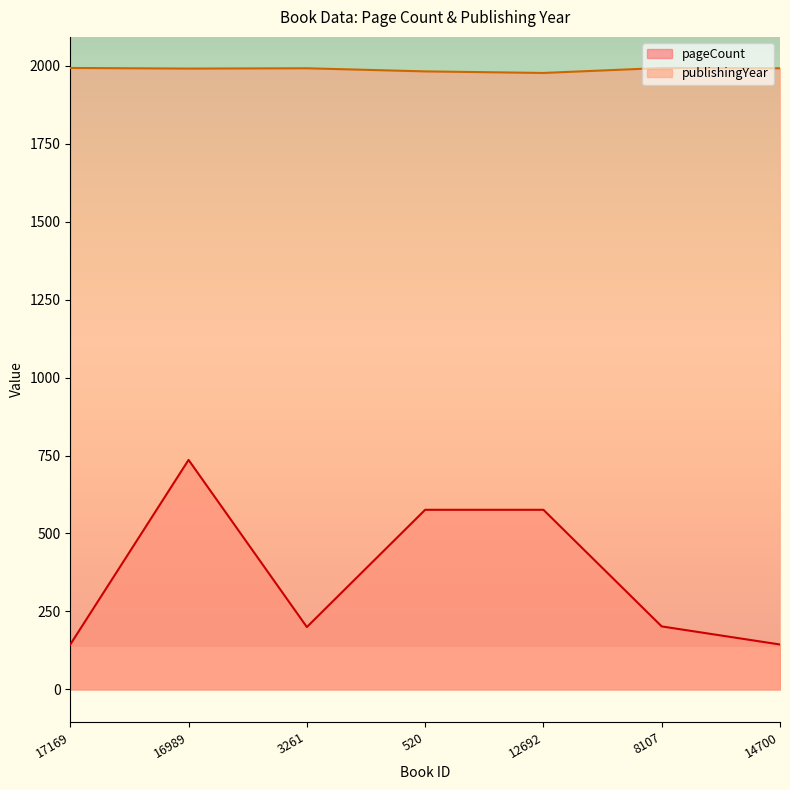

How many interior local peaks does the publishingYear series have?

2